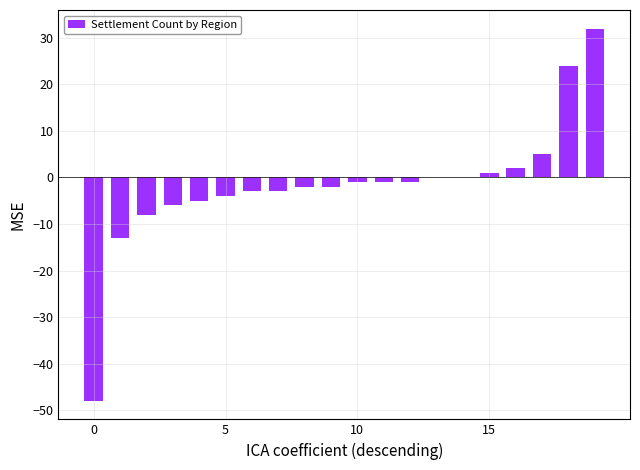

What is the sum of all values?

-33